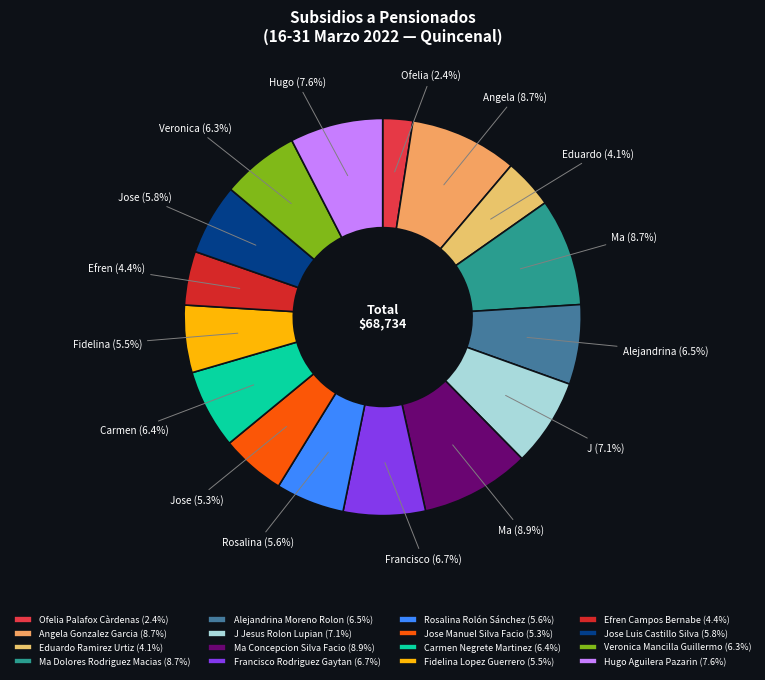

Which slice is the smallest?

Ofelia Palafox Càrdenas